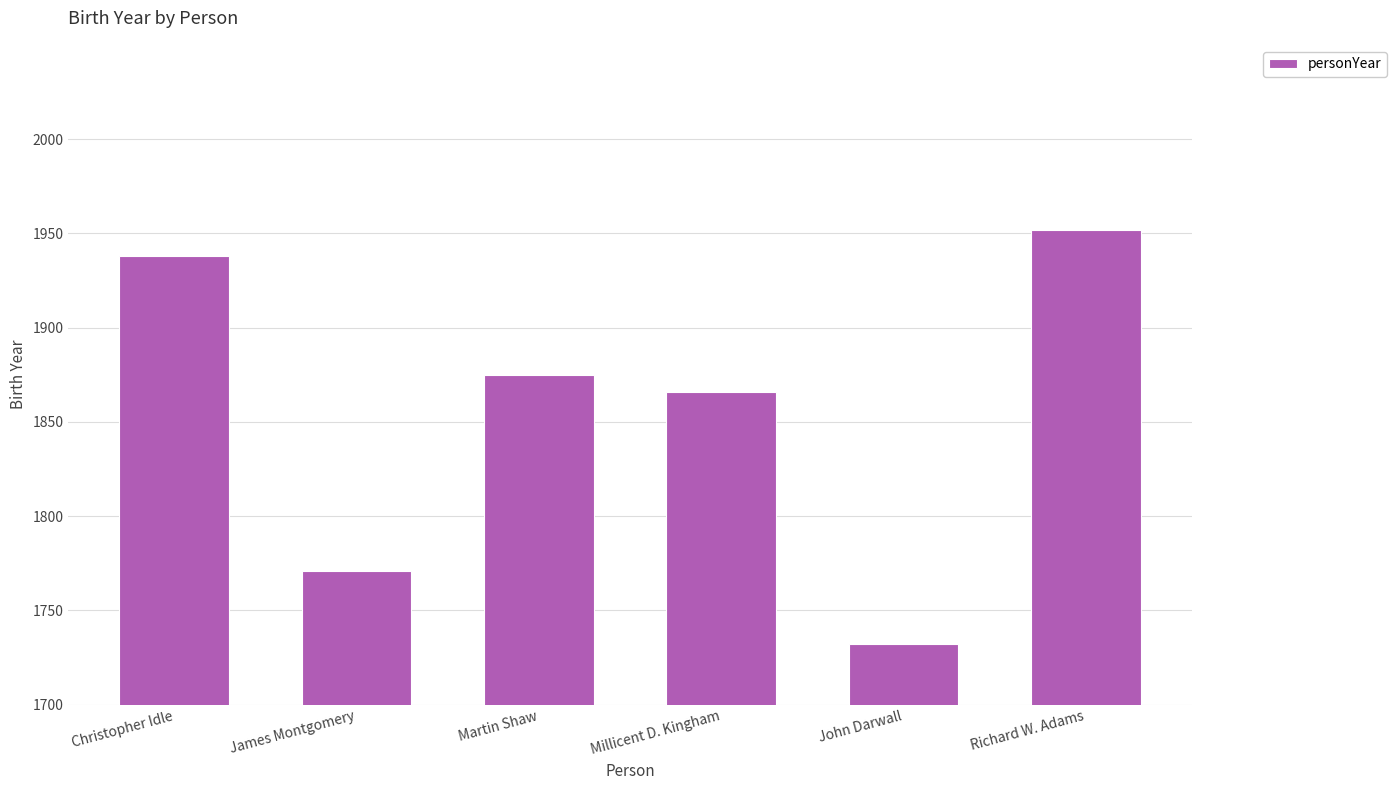

What is the difference between the values at John Darwall and Richard W. Adams?

220